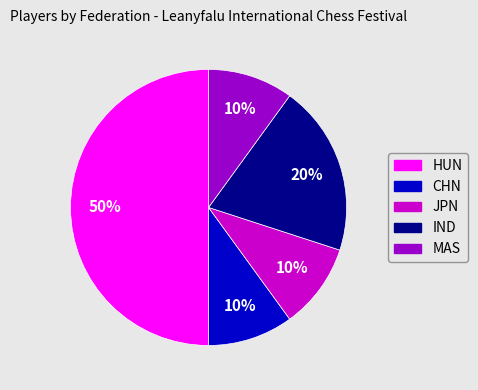

To the nearest percent, what is the average slice percentage?

20%